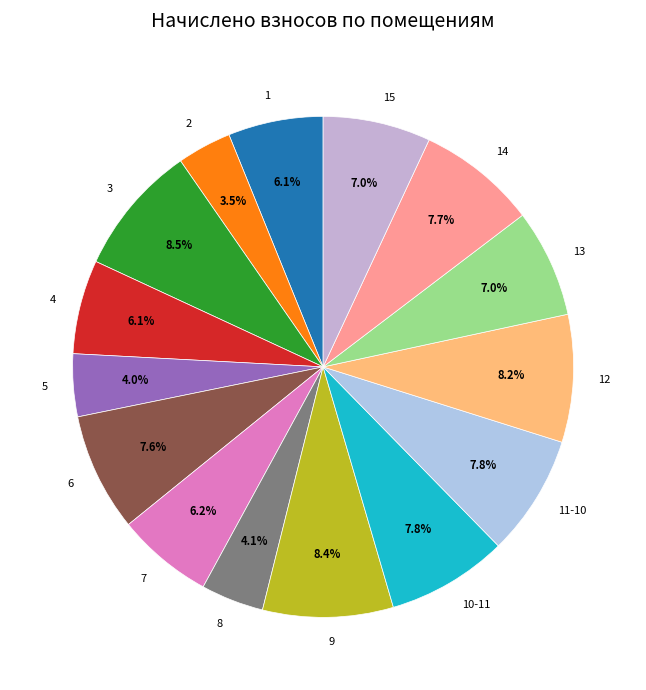

To the nearest percent, what is the difference between the largest and smallest slice percentages?

5%